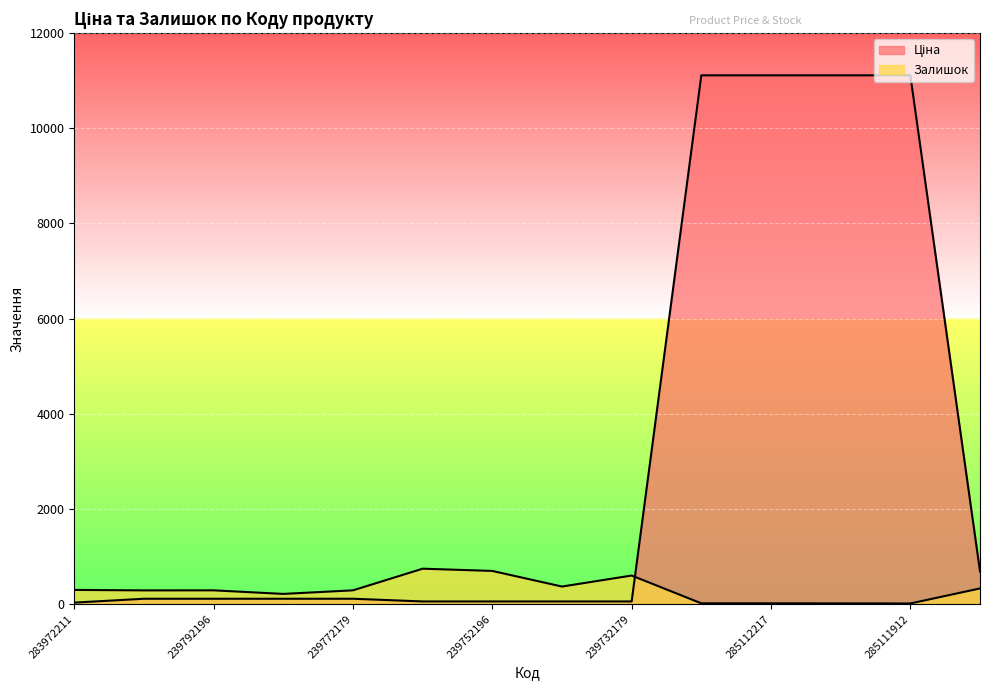

How many distinct data groups are displayed?

2